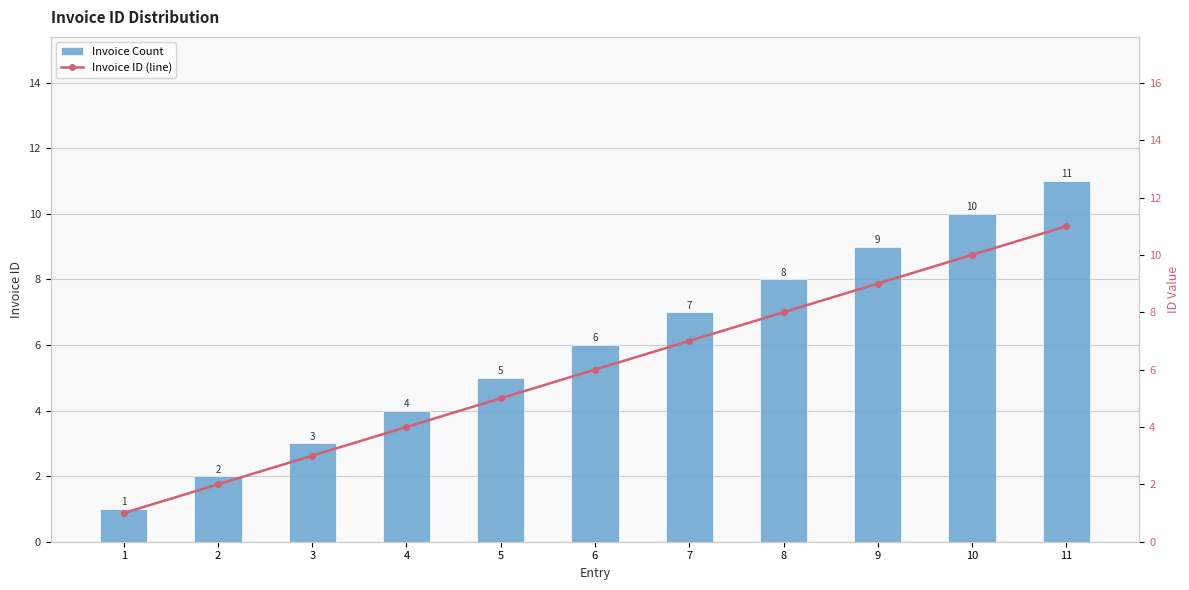

How many series are shown in this chart?

2